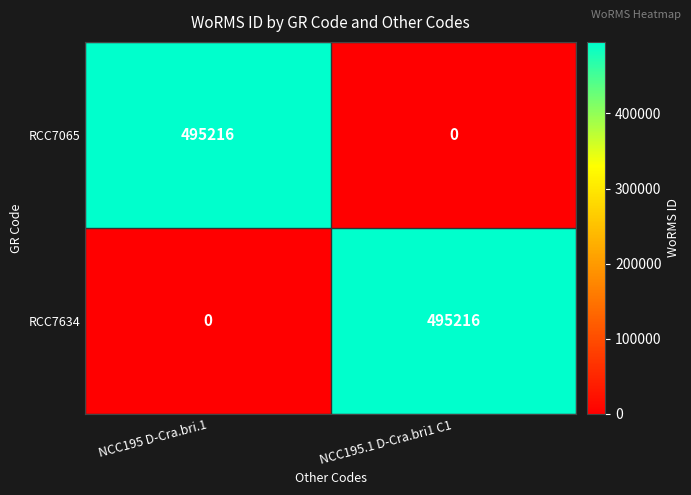

Where is RCC7634 nearest to the value 247608?

NCC195 D-Cra.bri.1